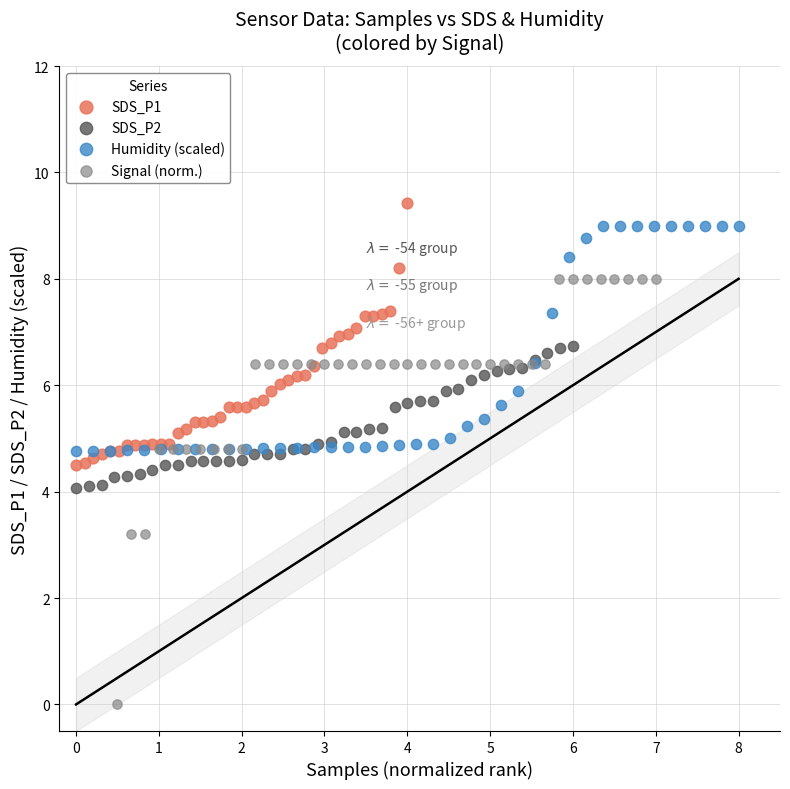

Which series reaches the minimum Y coordinate?

Signal (norm.)